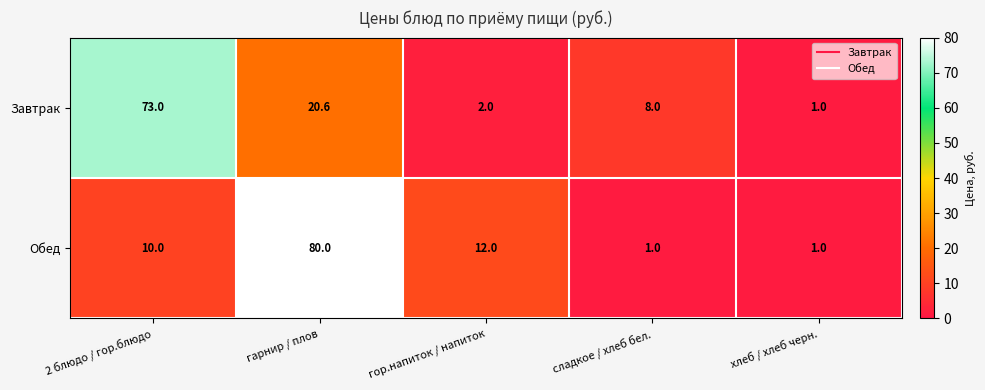

Which series changed the most between 2 блюдо / гор.блюдо and гарнир / плов?

Обед